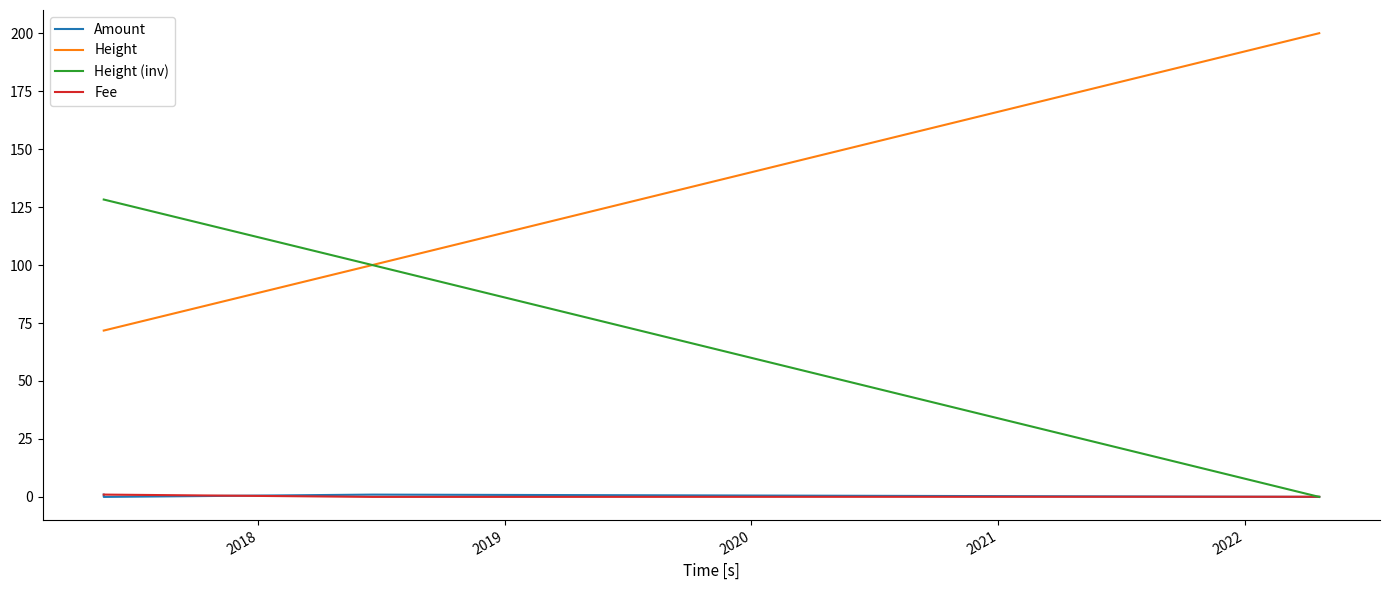

True or false: Height and Fee cross at least once.

False